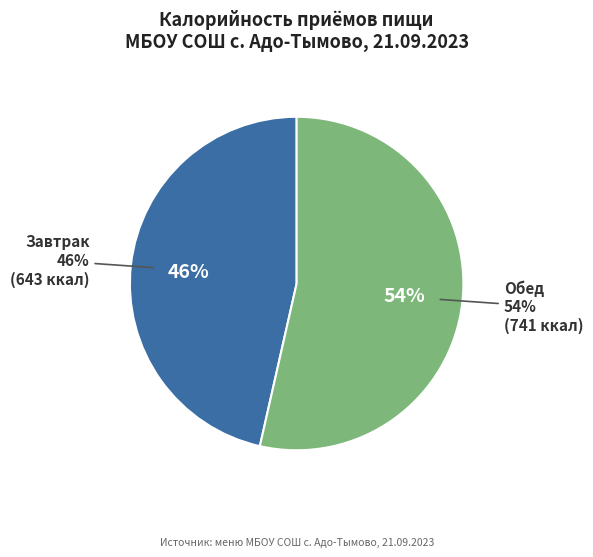

To the nearest percent, what portion does Обед represent?

54%